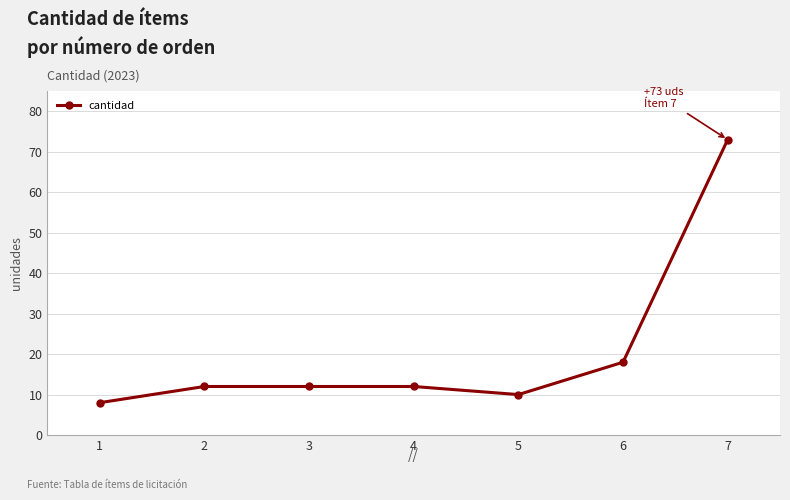

True or false: the data shows 12 at 2.

True